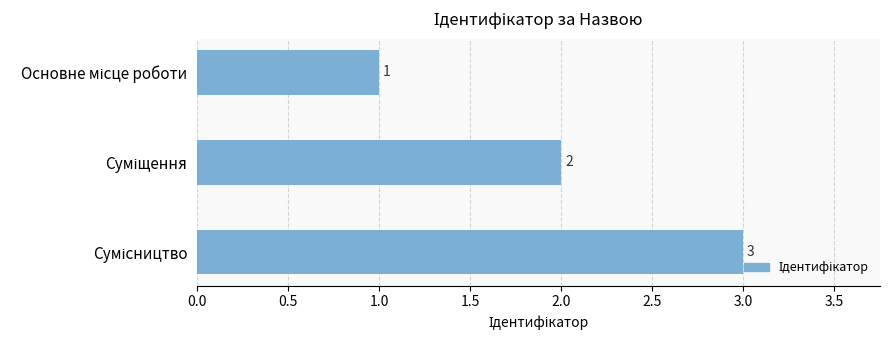

Count the values in the range 1 to 3.

3